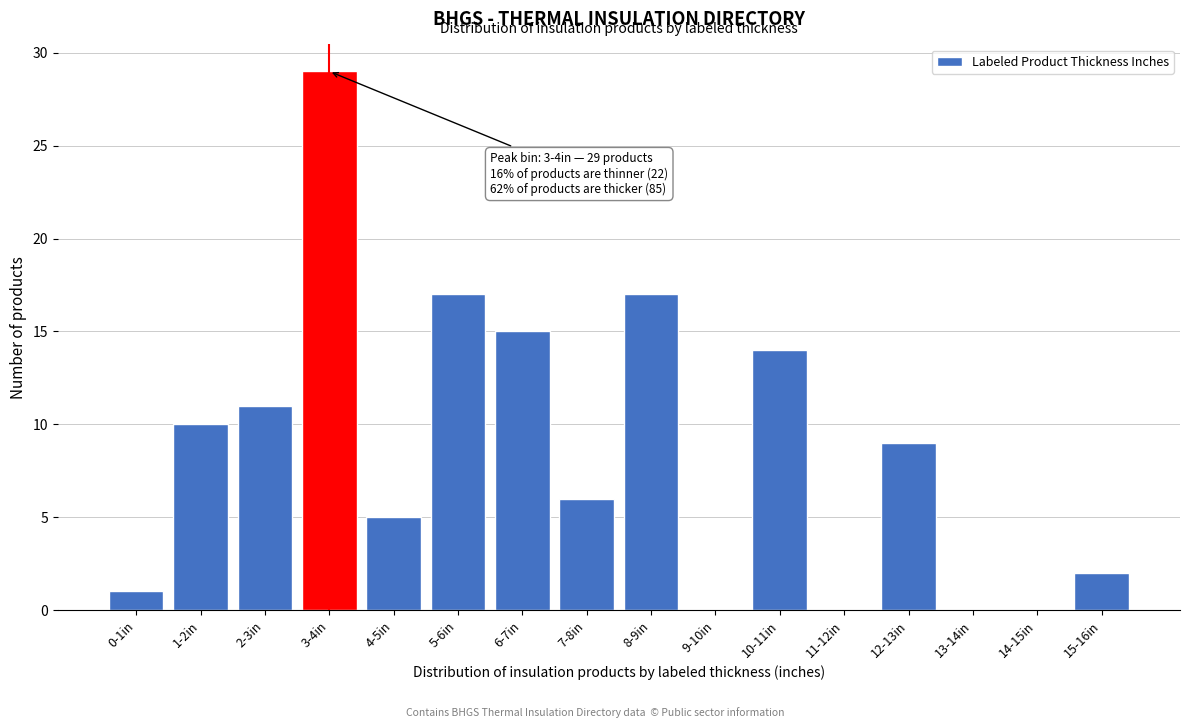

Reading right to left, list all the values displayed in this chart.

15-16in=2	14-15in=0	13-14in=0	12-13in=9	11-12in=0	10-11in=14	9-10in=0	8-9in=17	7-8in=6	6-7in=15	5-6in=17	4-5in=5	3-4in=29	2-3in=11	1-2in=10	0-1in=1